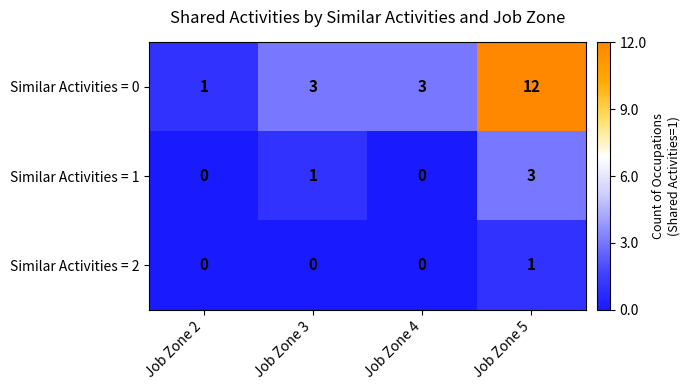

List the series in order of their peak value, lowest first.

Similar Activities = 2, Similar Activities = 1, Similar Activities = 0